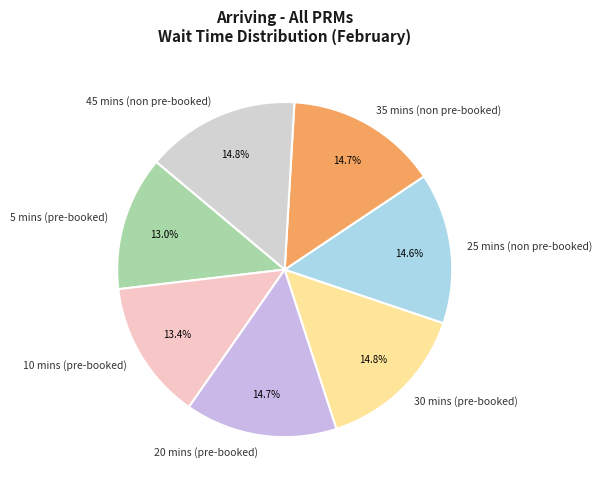

What percentage is NOT represented by 20 mins (pre-booked)?

85.3%